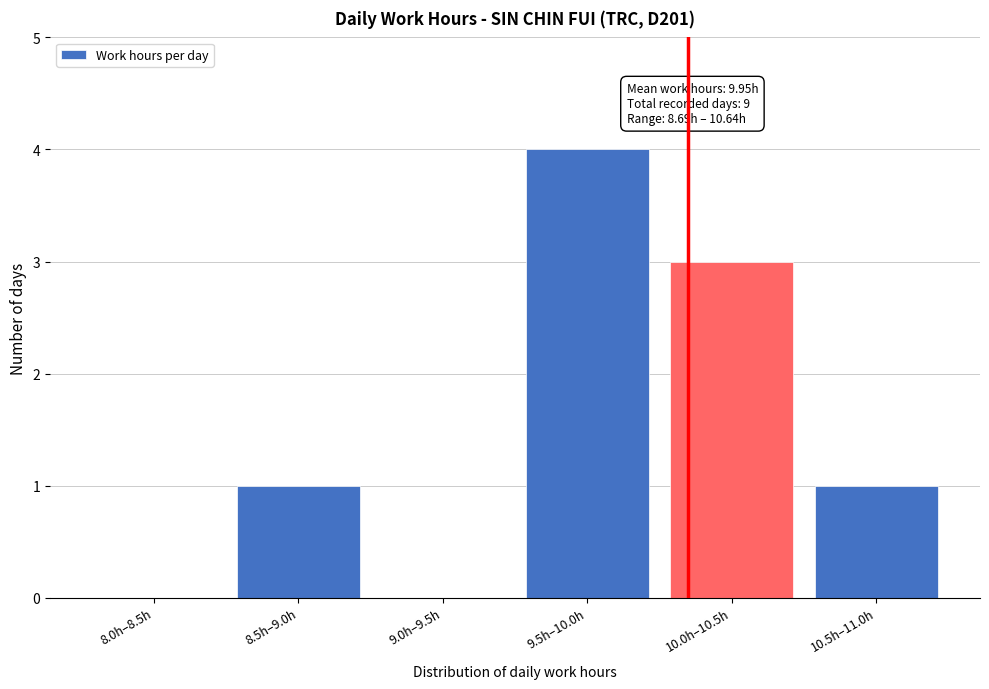

Reading left to right, transcribe all the data shown in this chart.

8.0h–8.5h=0	8.5h–9.0h=1	9.0h–9.5h=0	9.5h–10.0h=4	10.0h–10.5h=3	10.5h–11.0h=1